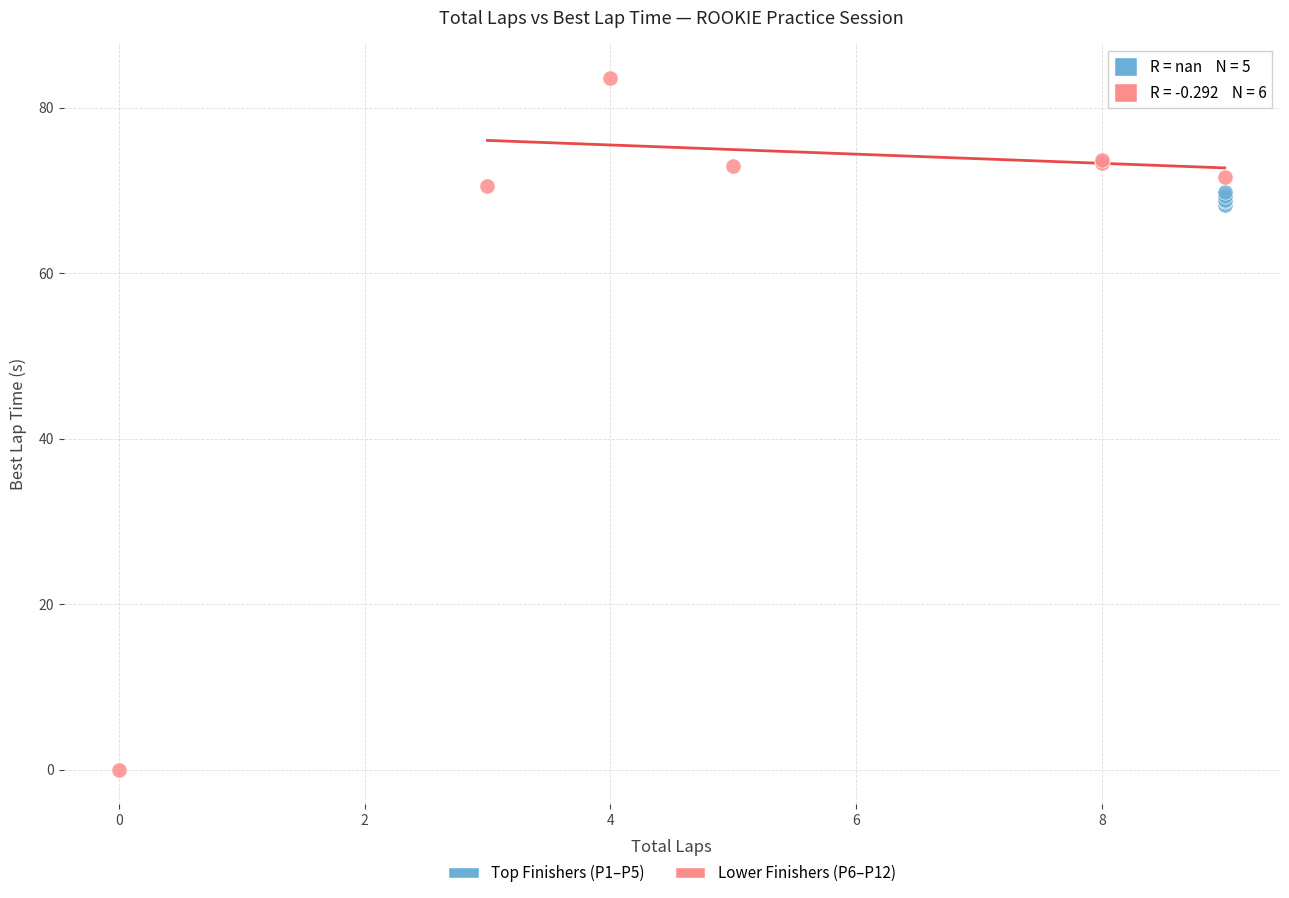

Which series reaches the minimum Y coordinate?

Lower Finishers (P6–P12)